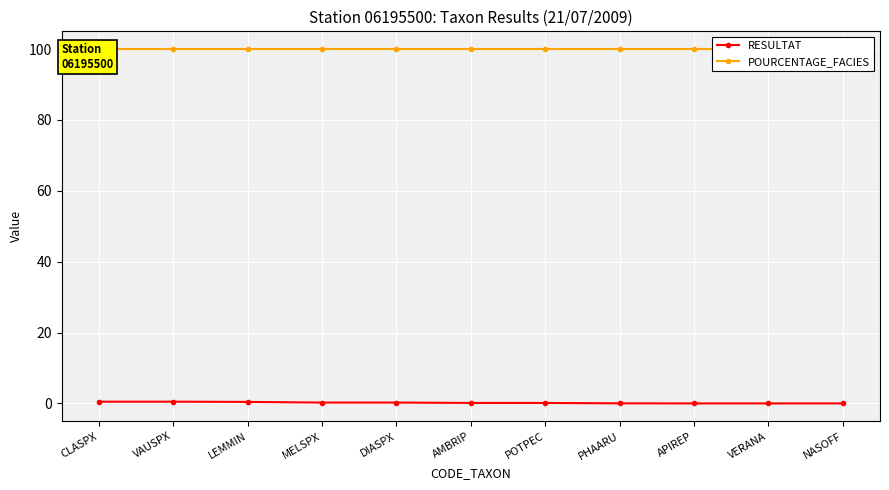

What is the sum of the RESULTAT values at CLASPX and VAUSPX?

1.0